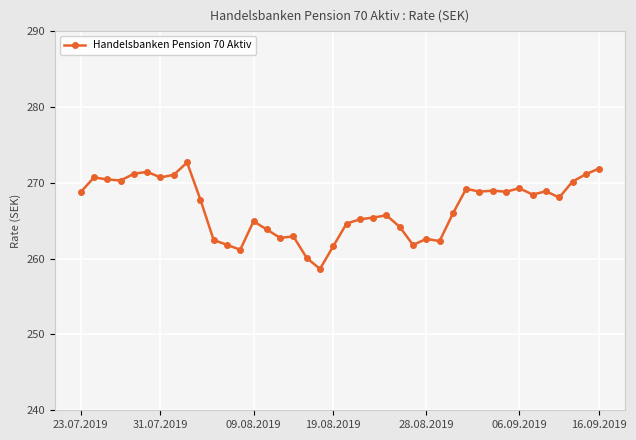

True or false: the data has more than 0 interior local peaks.

True